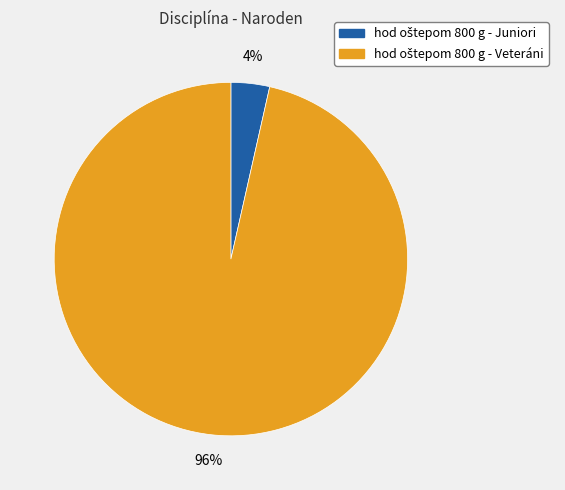

To the nearest percent, what is the average slice percentage?

50%